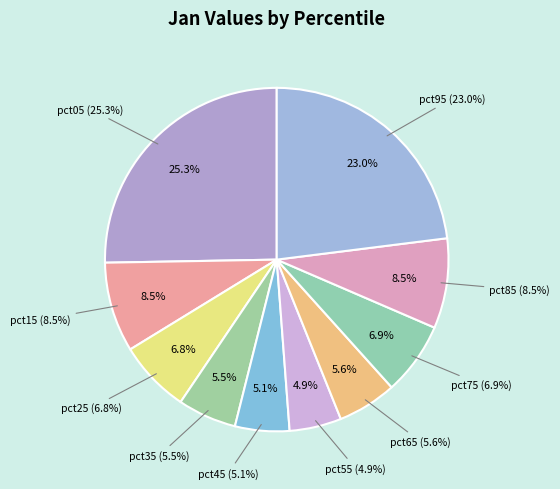

Is there a majority slice in this chart?

No